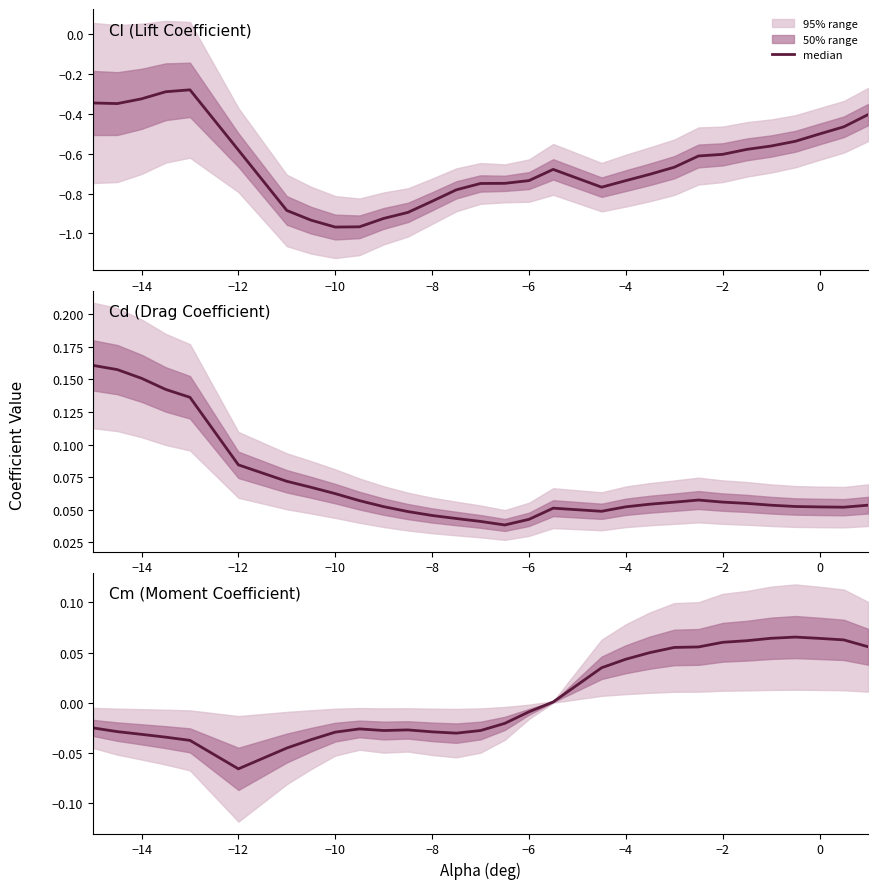

At how many categories does at least one series exceed 0?

30